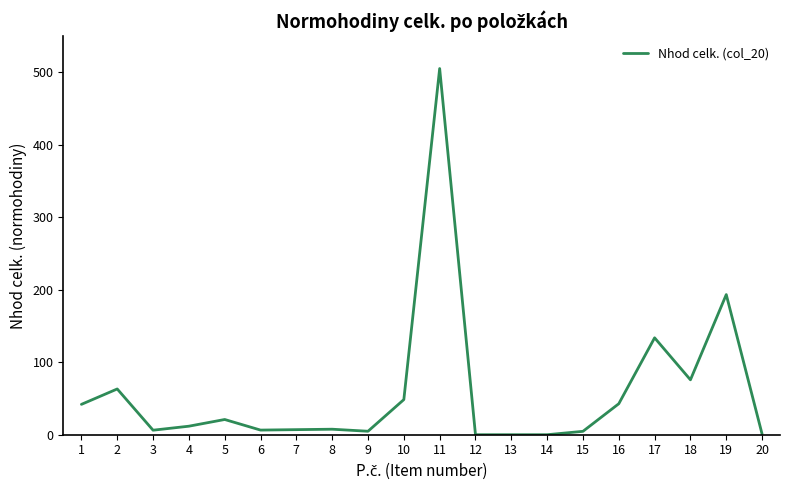

Where does the data first go above 11?

1